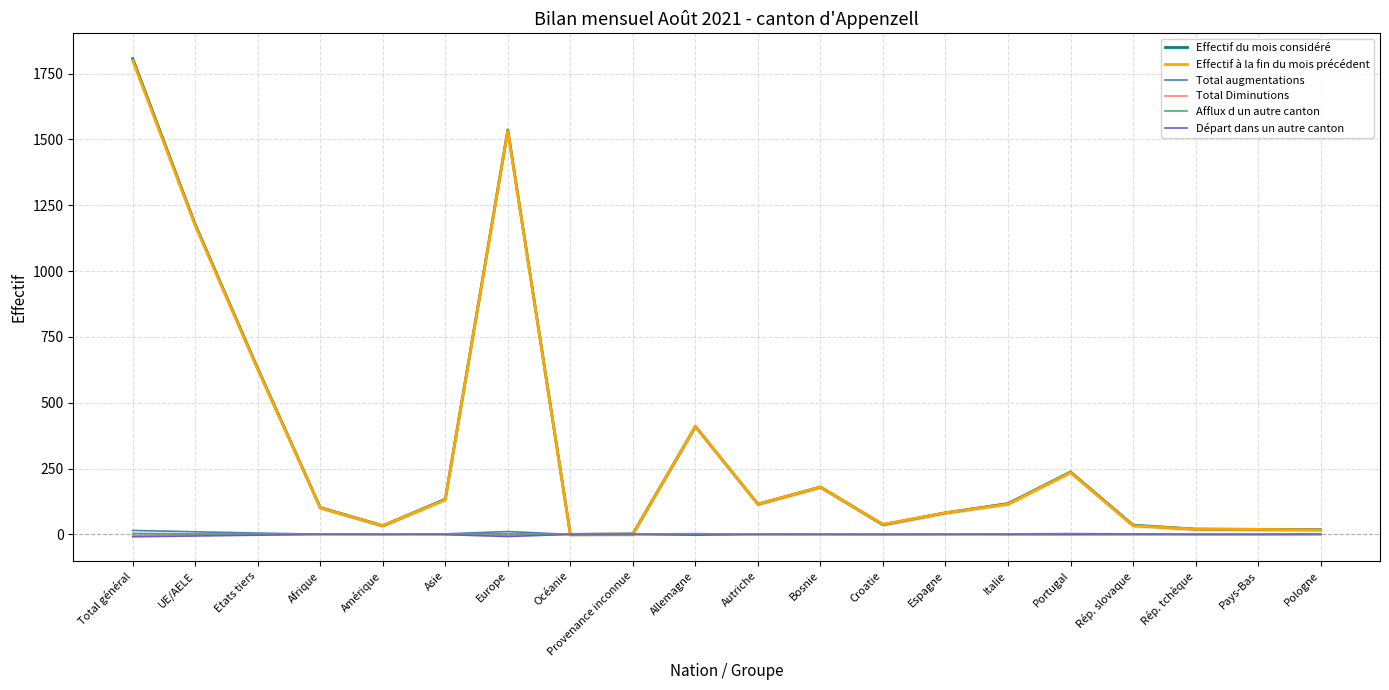

What is the difference between the second highest and second lowest values in the Effectif du mois considéré series?

1534